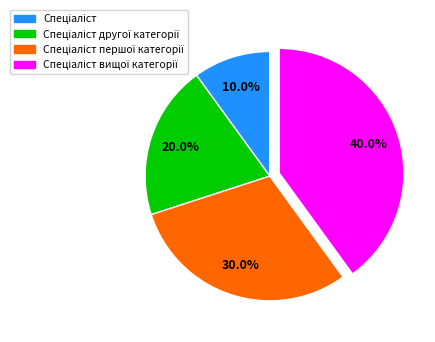

Does any single category account for the majority?

No